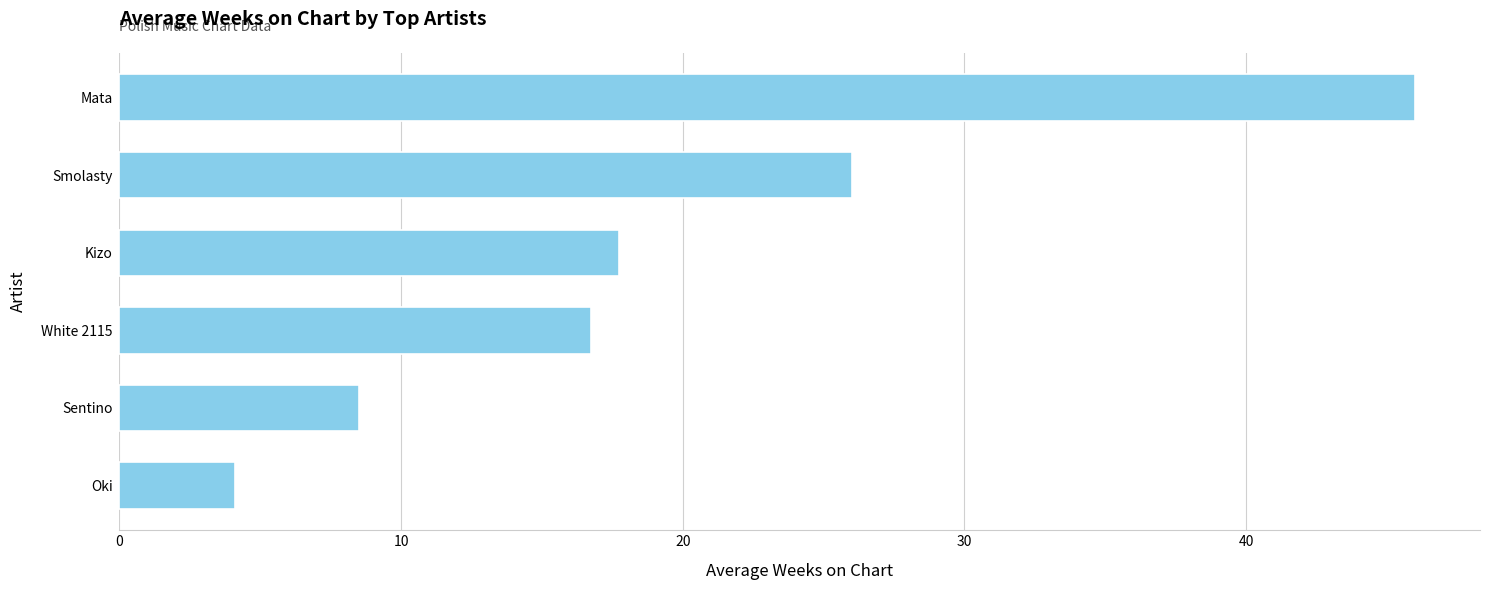

Which has a higher value, Oki or Kizo?

Kizo